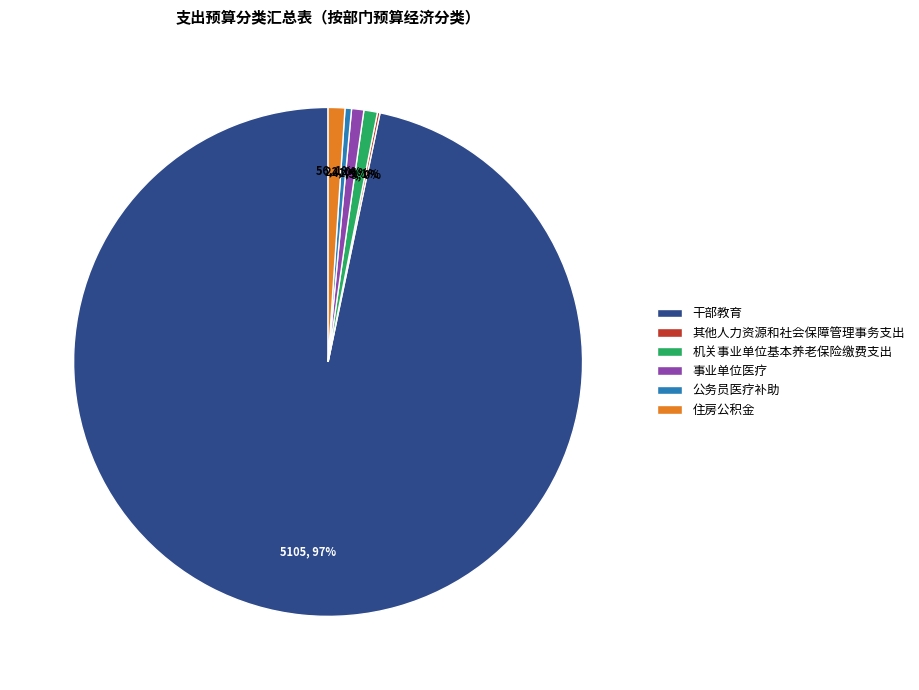

What is the largest slice in the pie chart?

干部教育